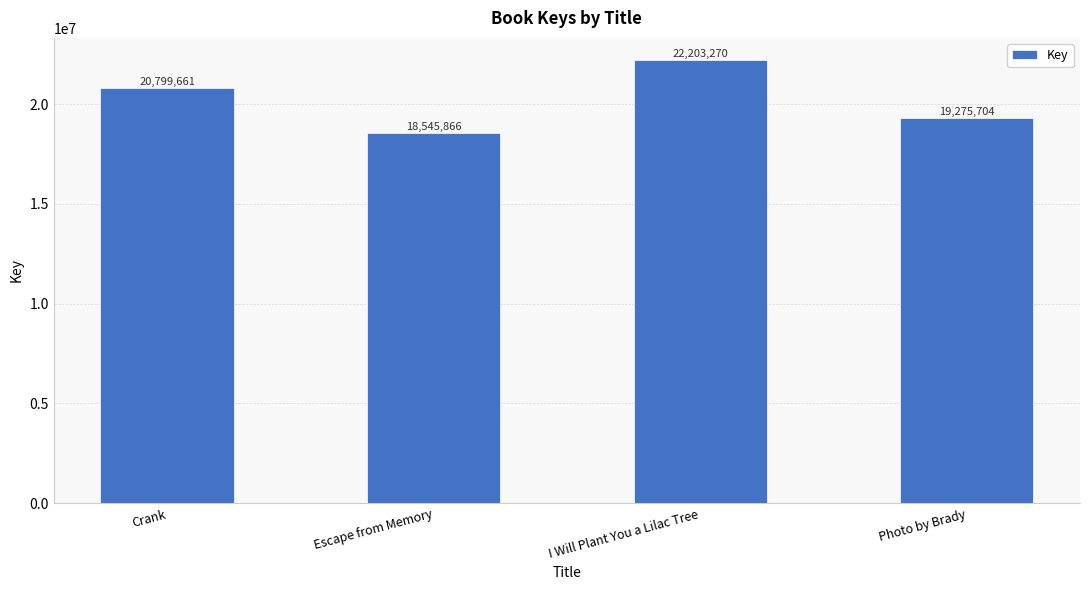

What is the maximum value shown in the chart?

22203270